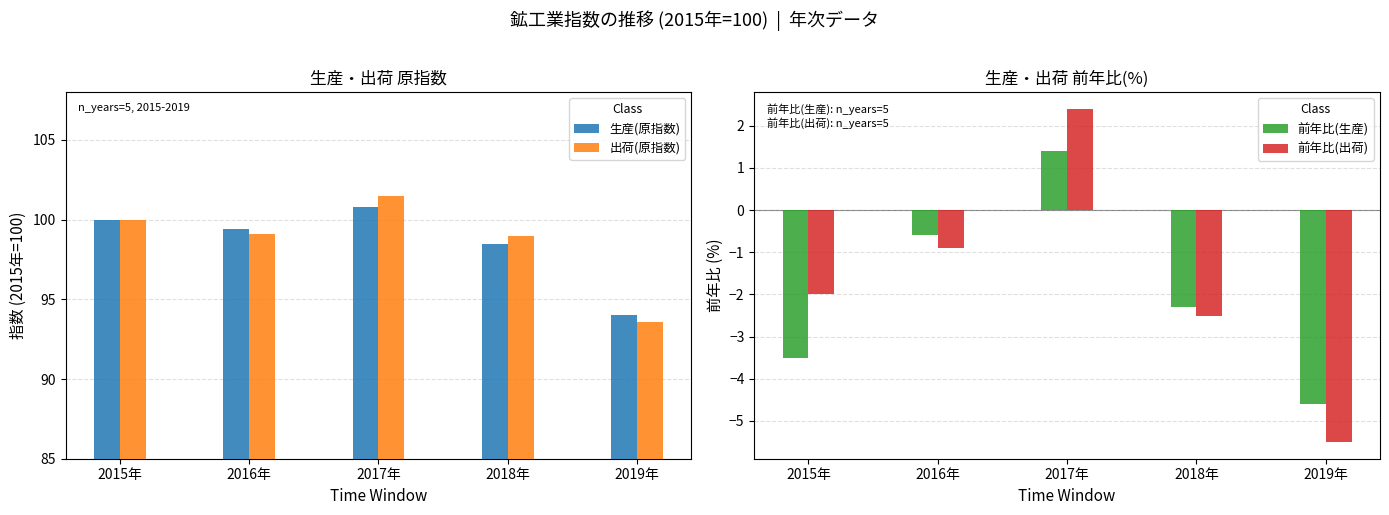

What are all the series names shown in the legend?

生産(原指数), 出荷(原指数), 前年比(生産), 前年比(出荷)